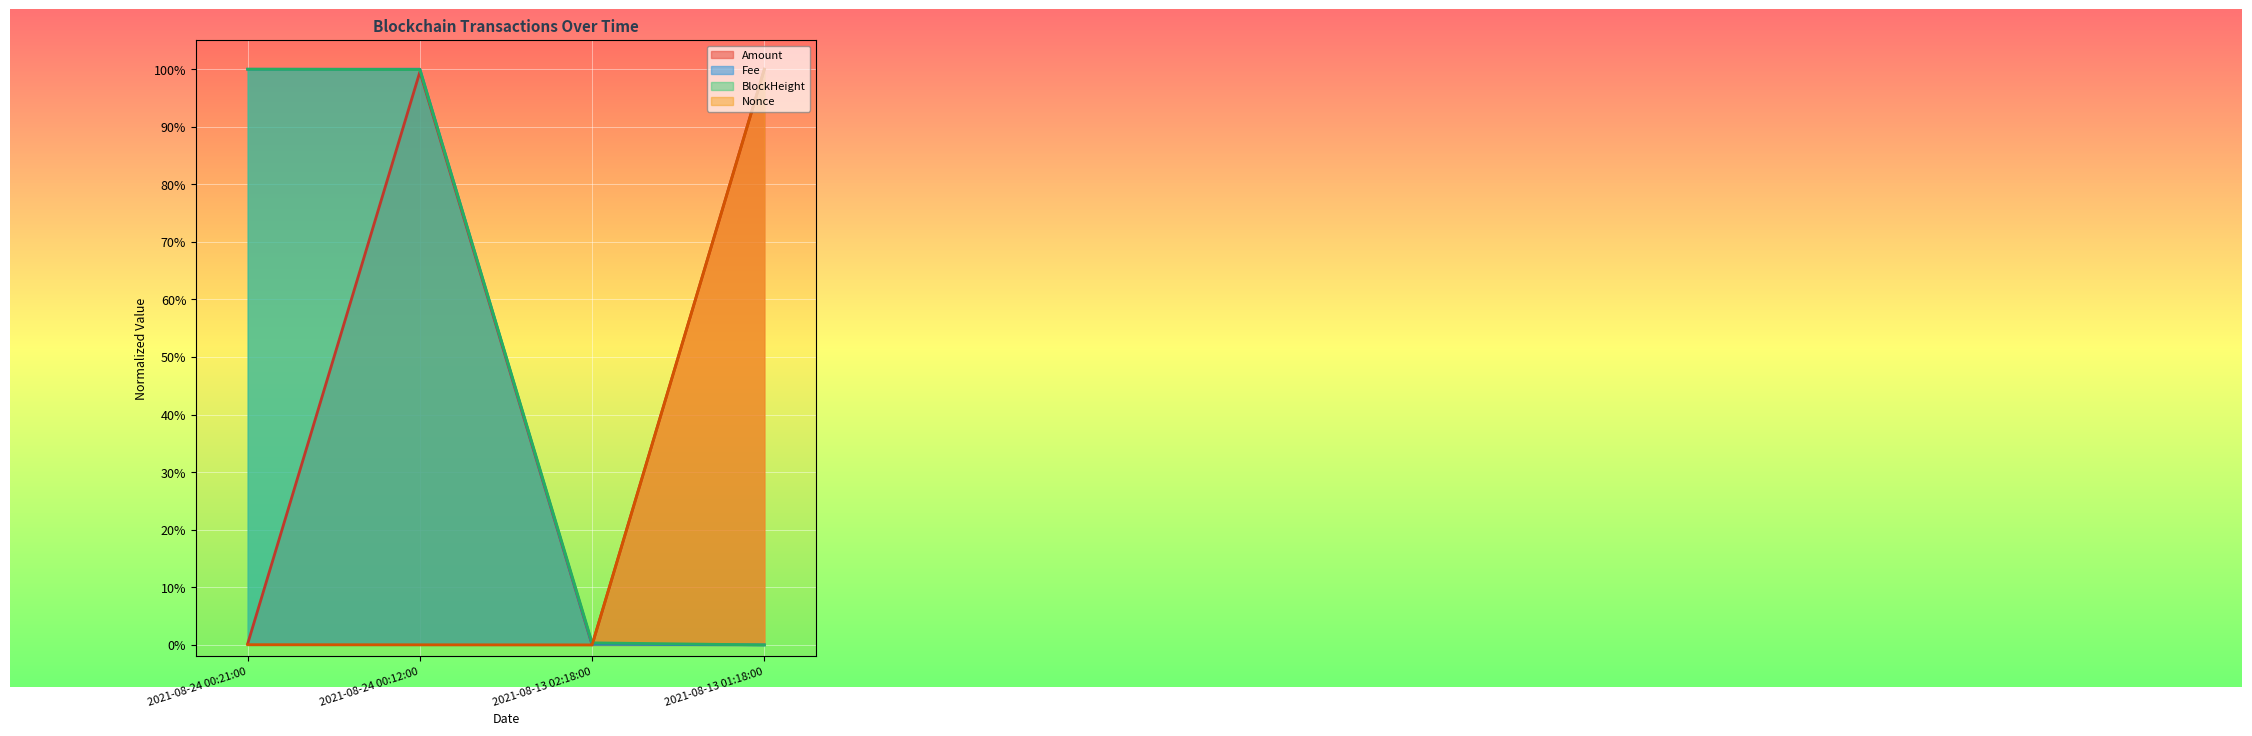

How many values in the Fee series are below 1?

2